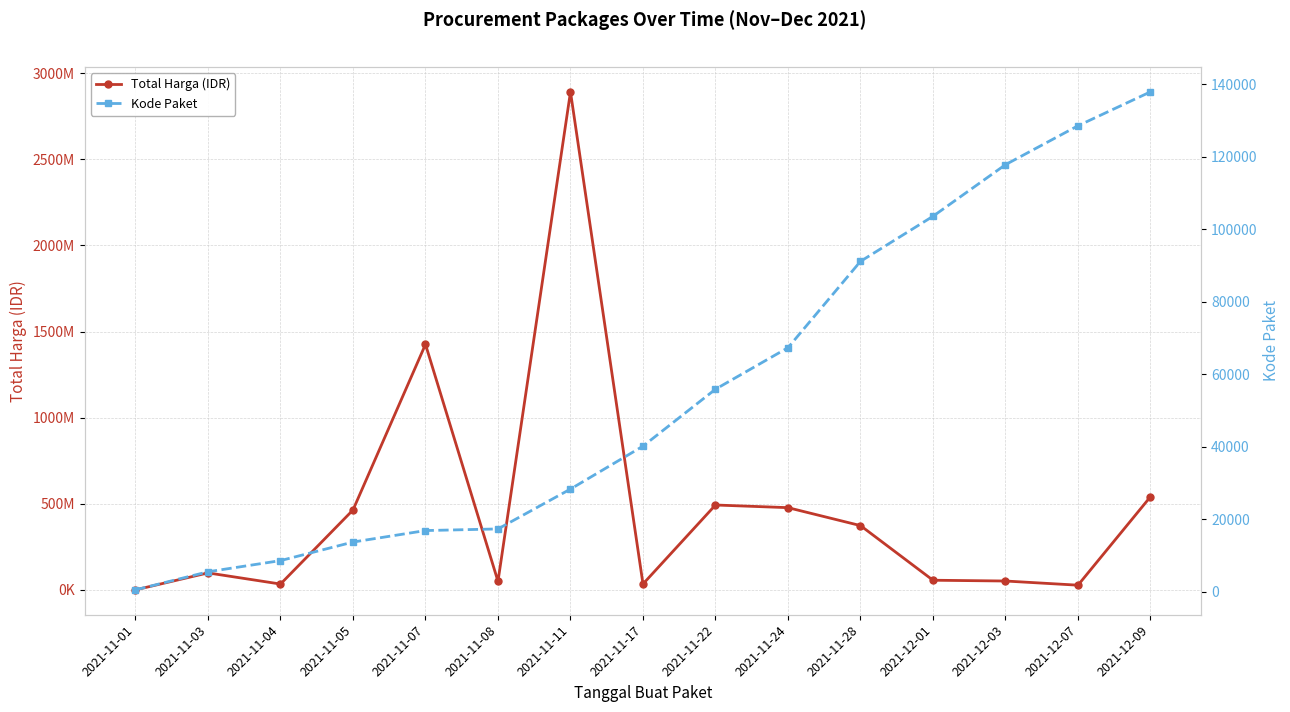

What is the difference between the maximum and second lowest values in the Total Harga (IDR) series?

2864710000